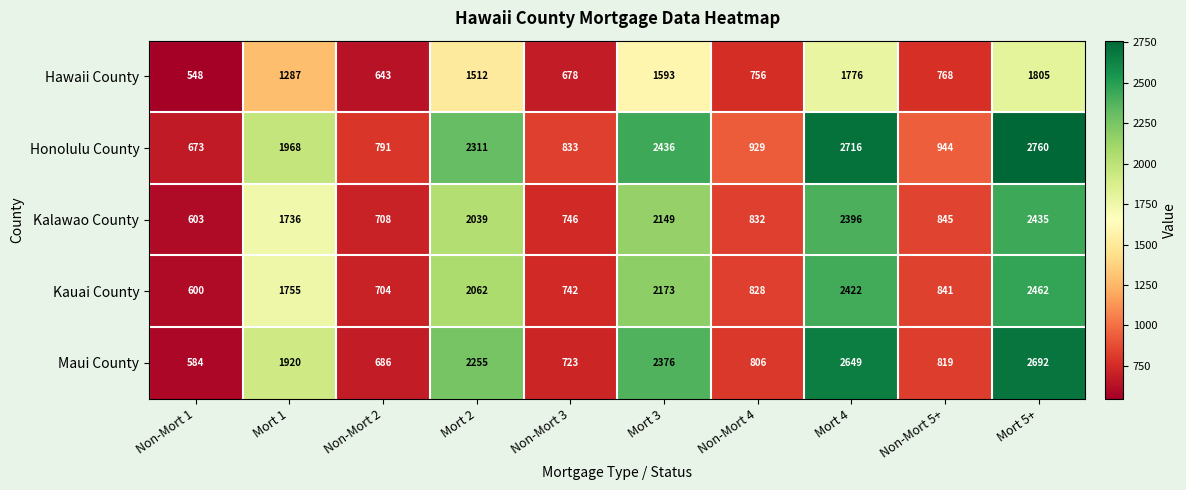

What is the greatest value displayed?

2760